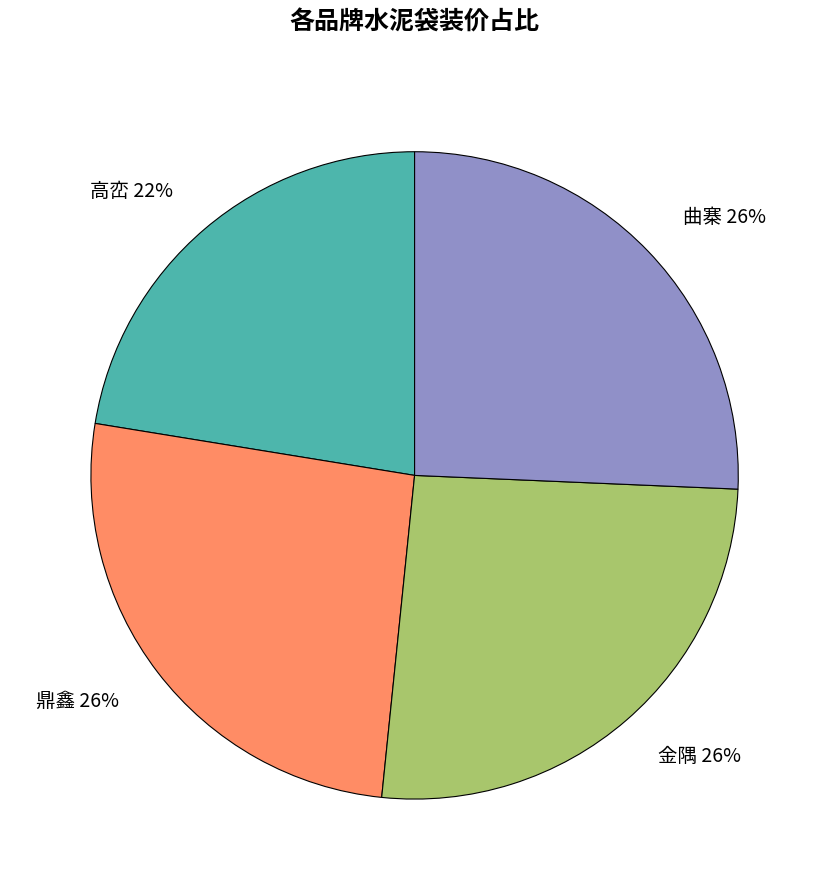

Is 鼎鑫 the majority of the pie?

No